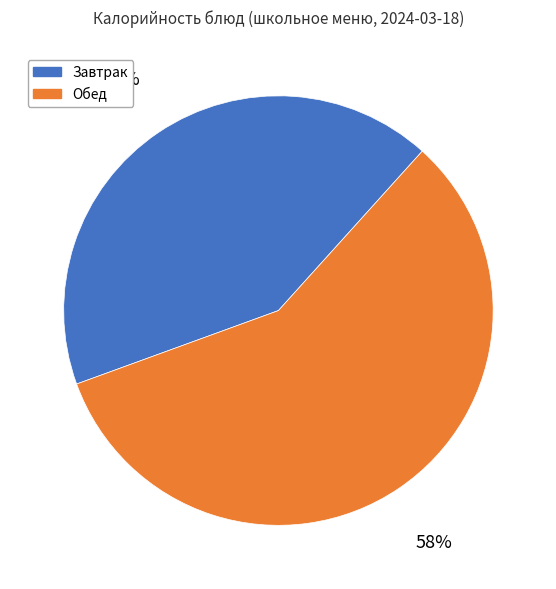

The Обед slice represents 58% of the pie. True or false?

True